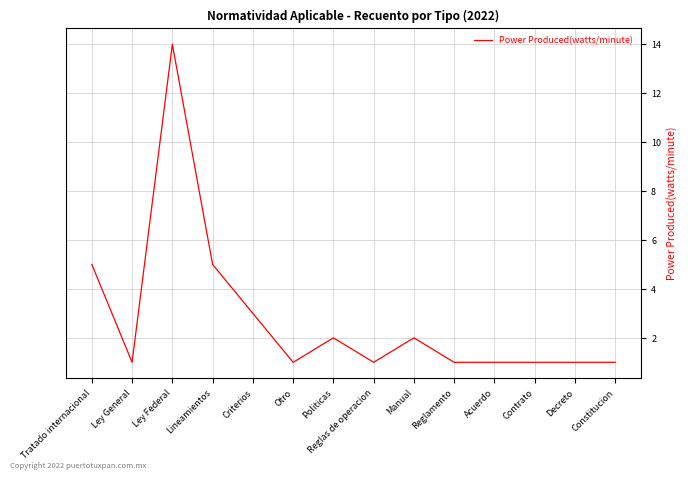

The value at Decreto is 2. True or false?

False